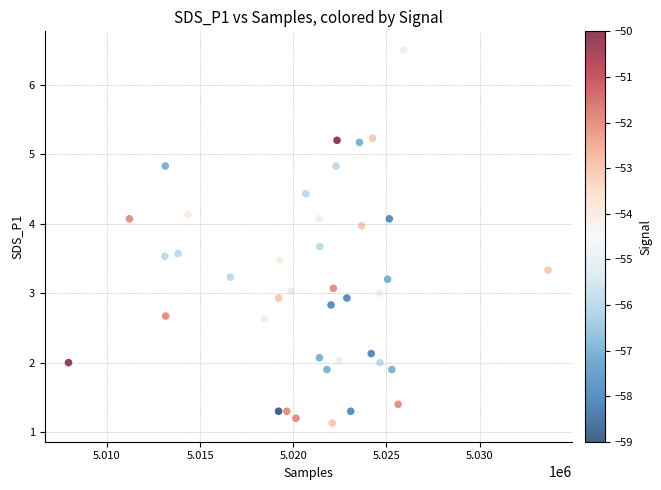

What is the range of X values (max minus min)?

25733.0